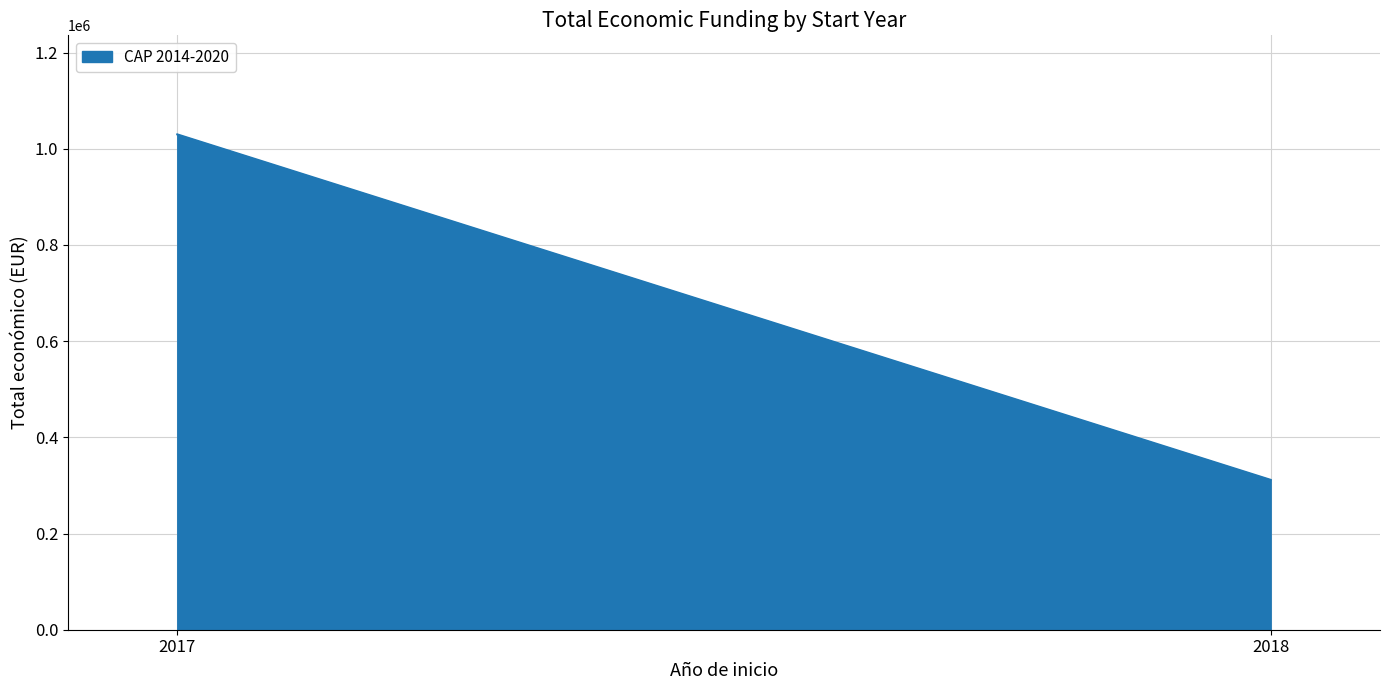

Reading left to right, what are all the values shown in this chart?

2017=1029756	2018=311553